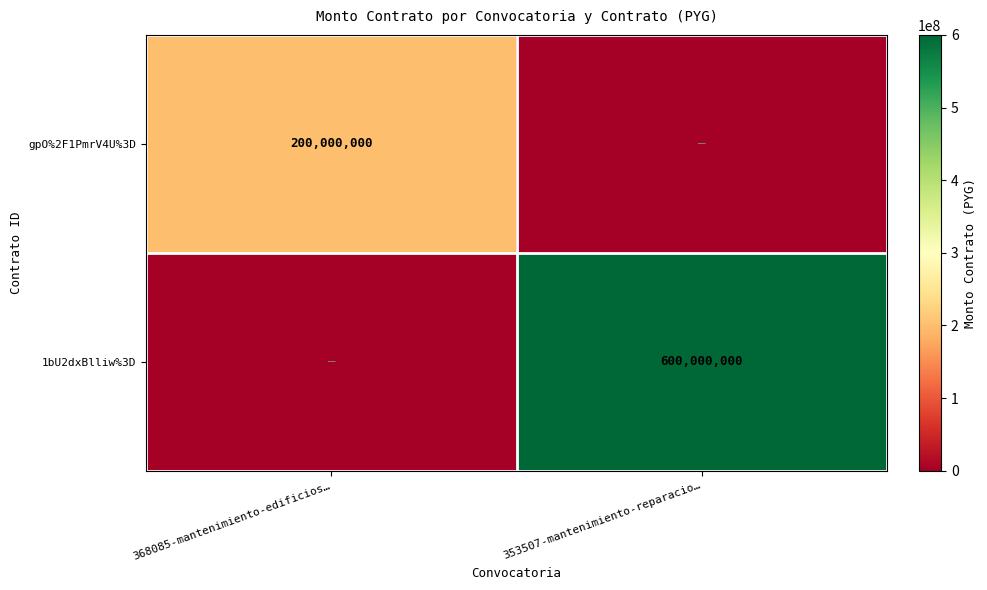

Count the number of data series in this chart.

2